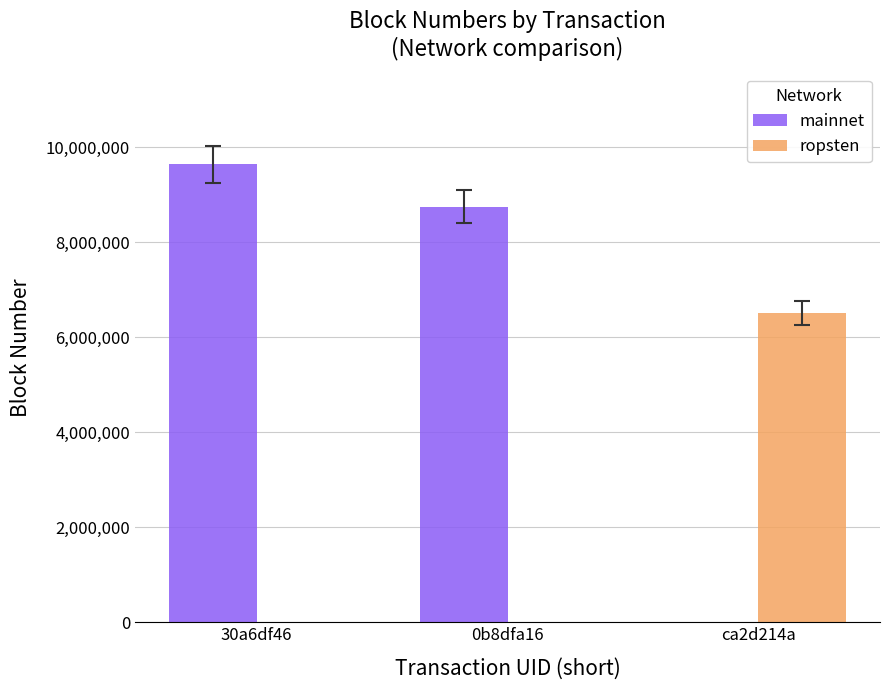

Between 0b8dfa16 and 30a6df46, which is larger?

30a6df46